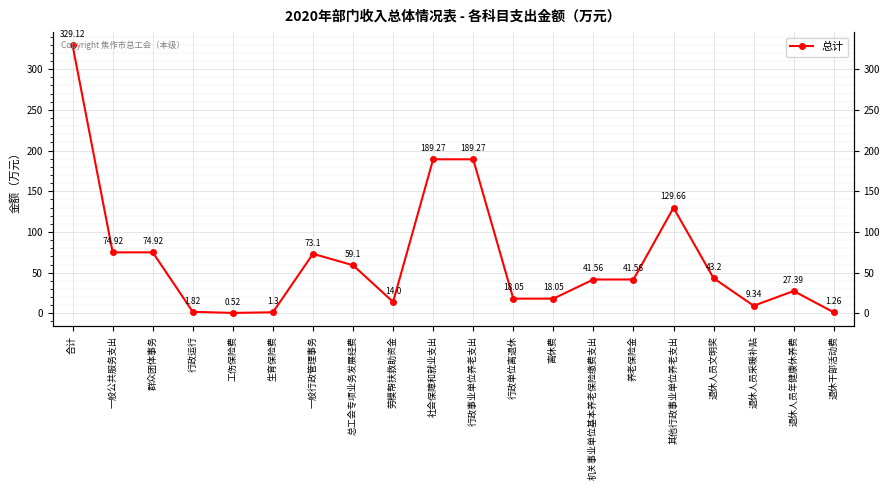

At which category does the chart reach its peak across all series?

合计